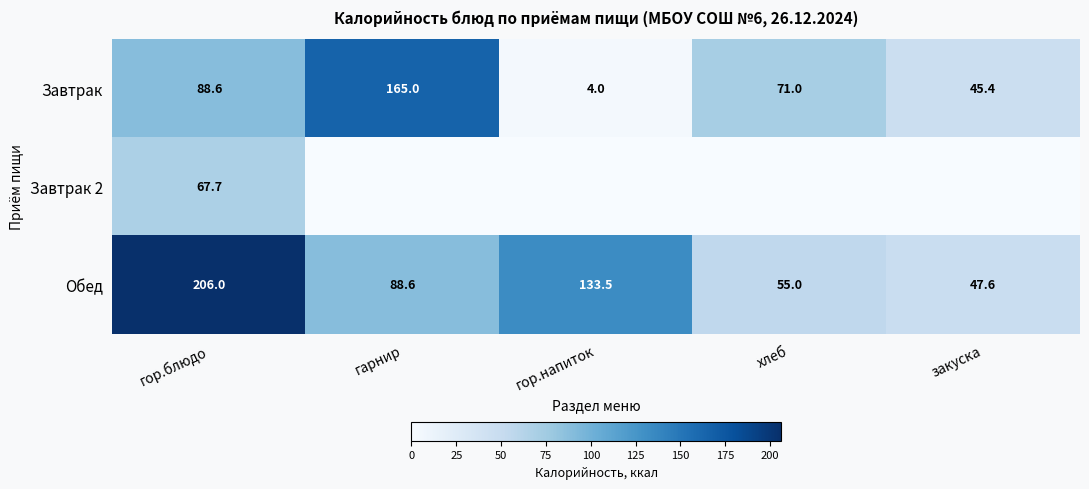

List the labels in order of Завтрак value, smallest first.

гор.напиток, закуска, хлеб, гор.блюдо, гарнир